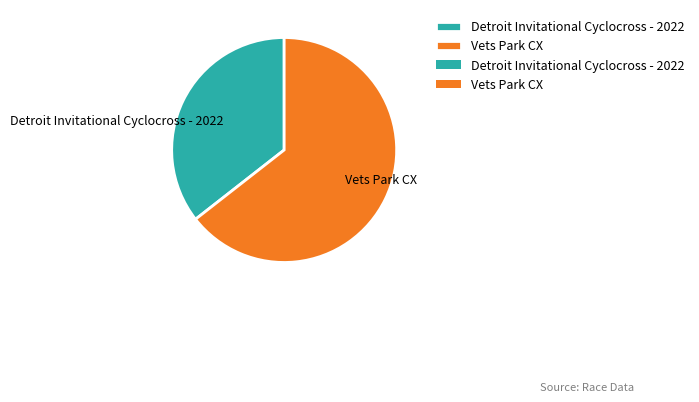

Is the sum of Vets Park CX and Detroit Invitational Cyclocross - 2022 greater than half?

Yes